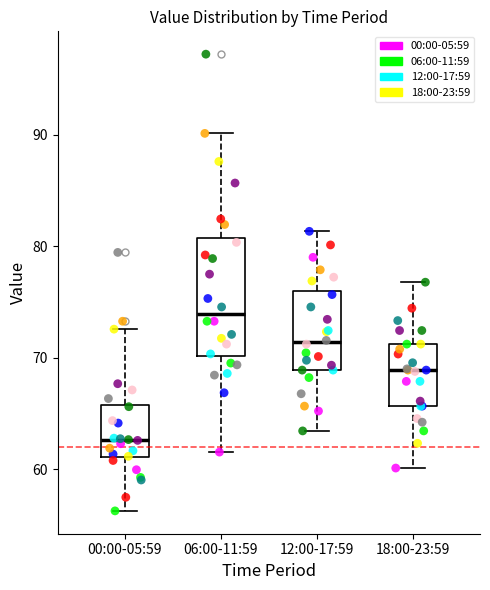

Which box has the highest median line?

06:00-11:59